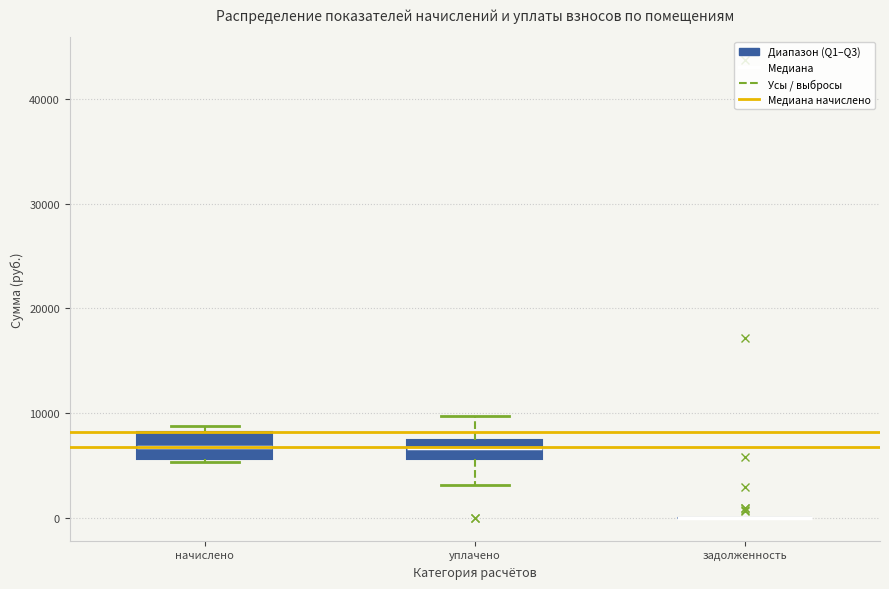

Reading left to right, transcribe this box plot: for each box, give where its median line is, the range the box spans, and where its two whiskers end, as read against the y-axis. The values are not printed on the chart, so give them approximately, as read against the axis.

начислено: median 7000, box 6000 to 8000, whiskers 5000 to 9000
уплачено: median 7000 (inside the box), box 6000 to 7000, whiskers 3000 to 10000
задолженность: box collapsed to a line at 0, whiskers 0 to 0